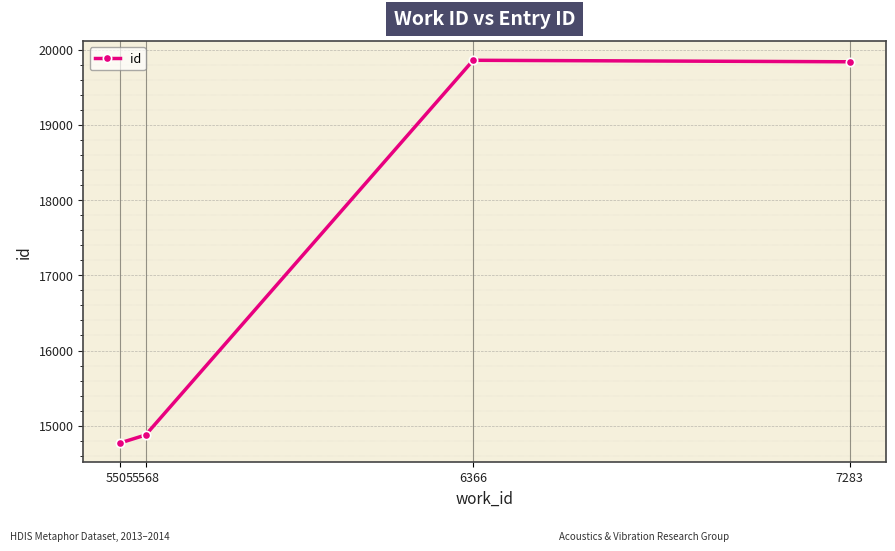

At which category does the data reach its first local peak?

6366